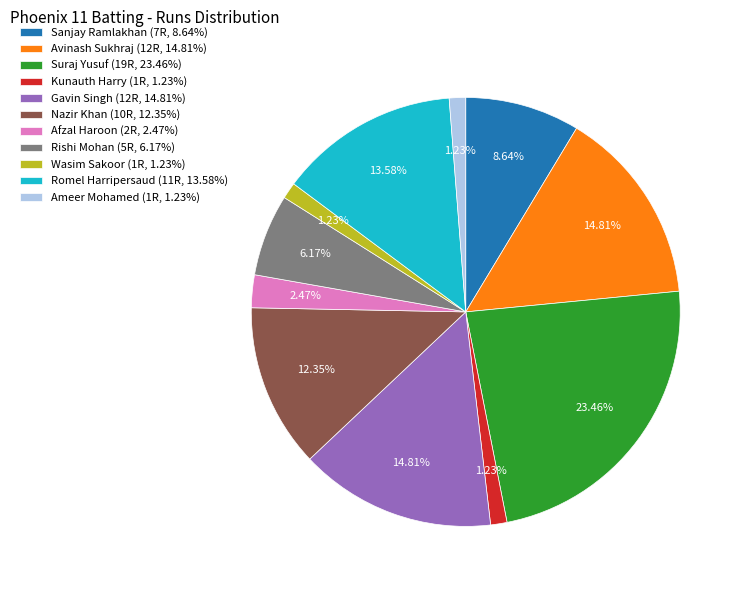

What is the ratio of the value at Ameer Mohamed to the value at Avinash Sukhraj?

0.1